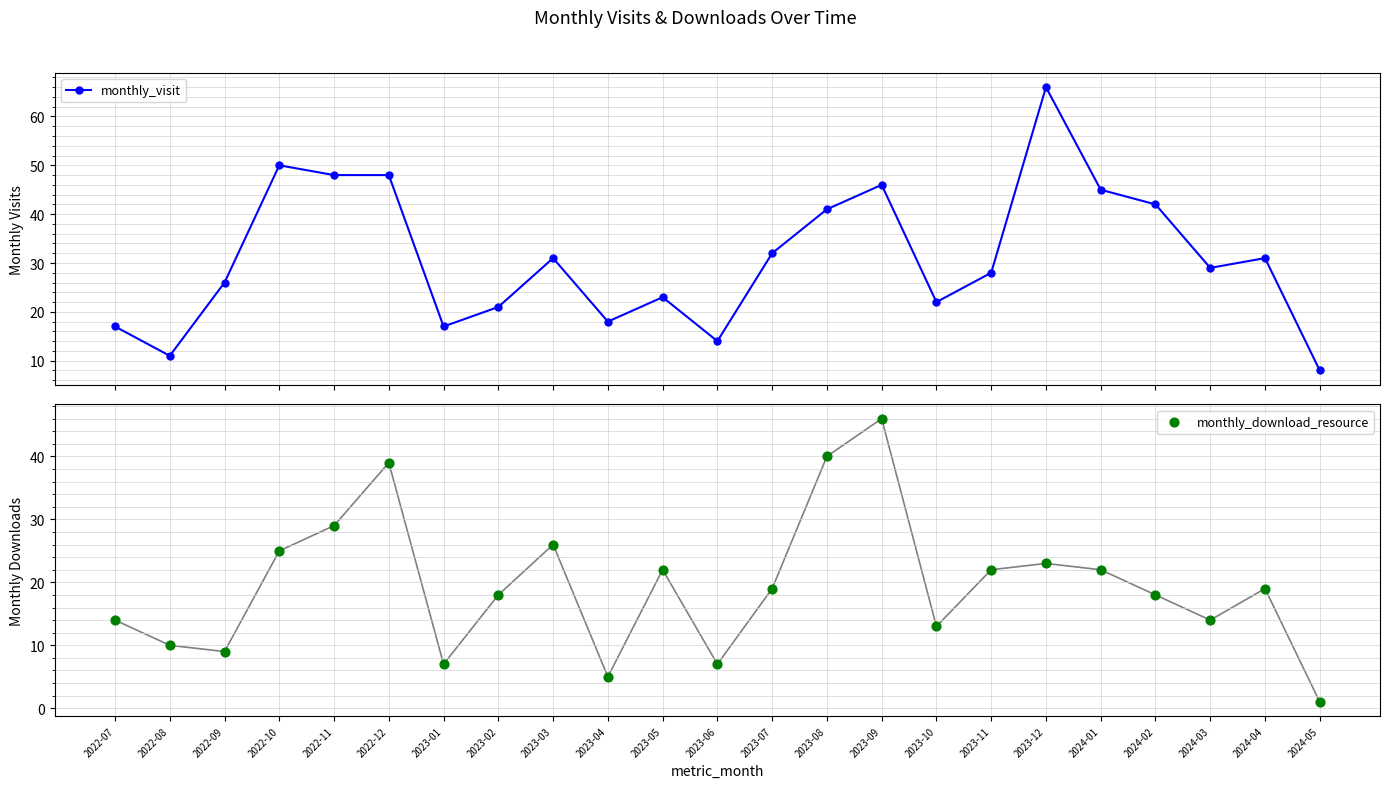

What are all the series names shown in the legend?

monthly_visit, monthly_download_resource